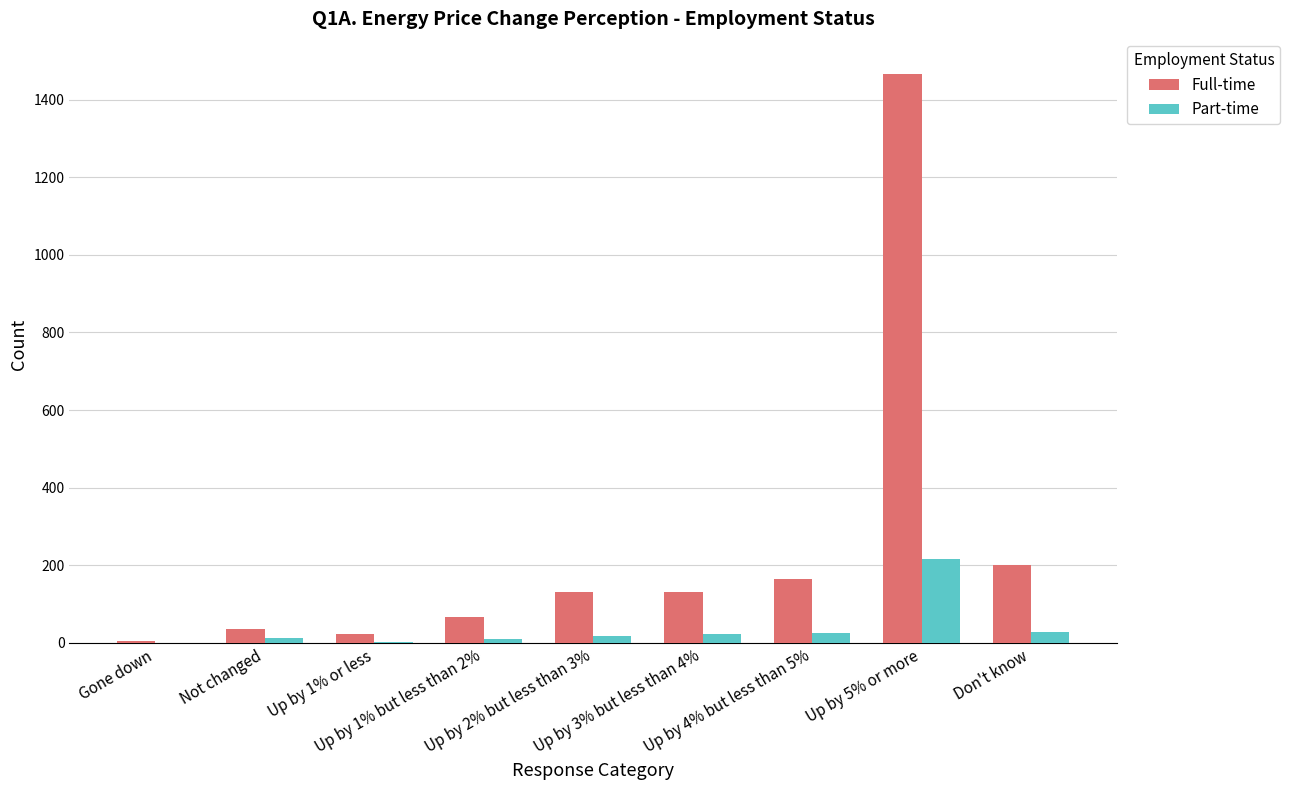

What is the sum of all Full-time values?

2228